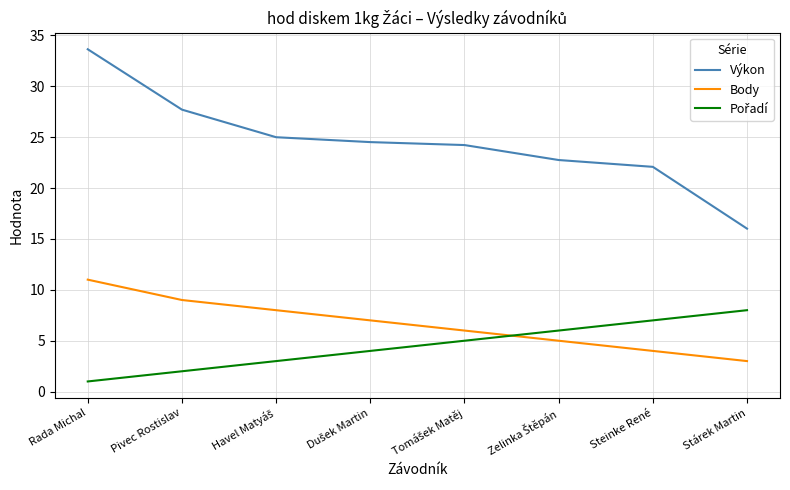

Which series has the largest total across all categories?

Výkon